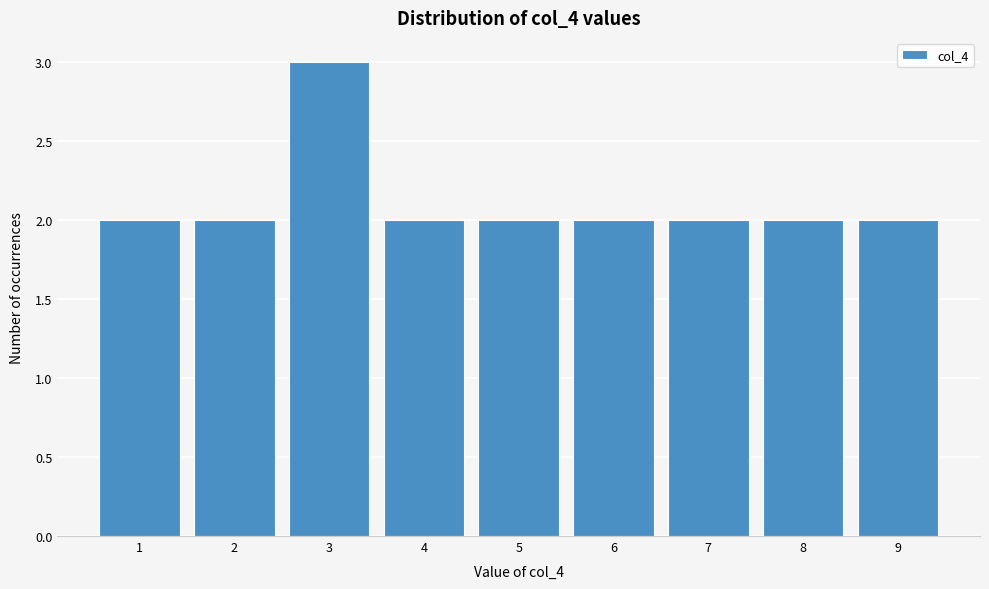

Reading right to left, list all the values displayed in this chart.

2	2	2	2	2	2	3	2	2